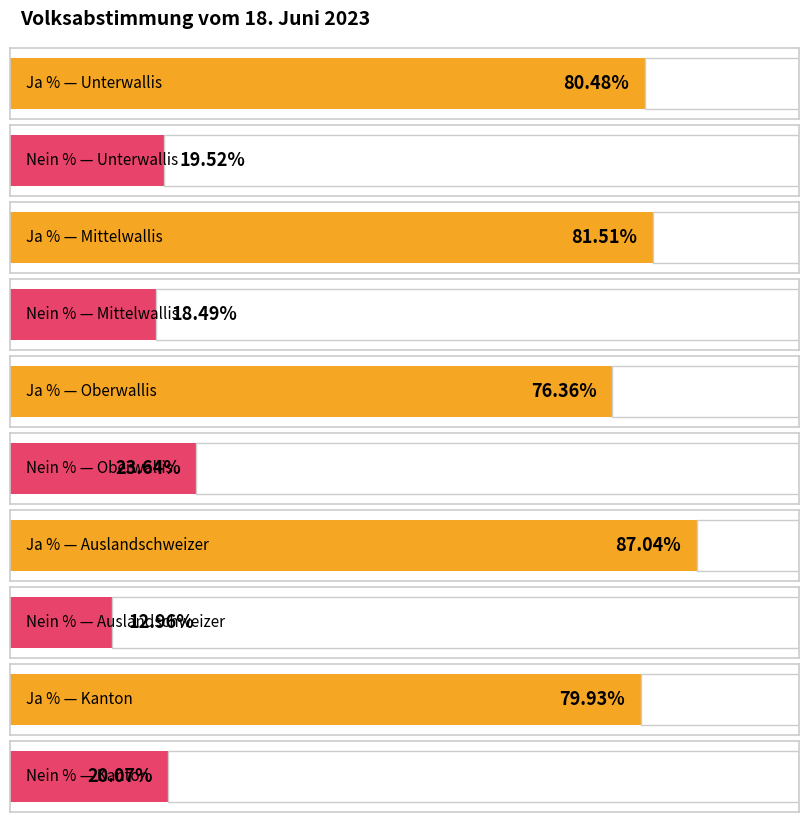

How many values in the Ja % series exceed 80?

3